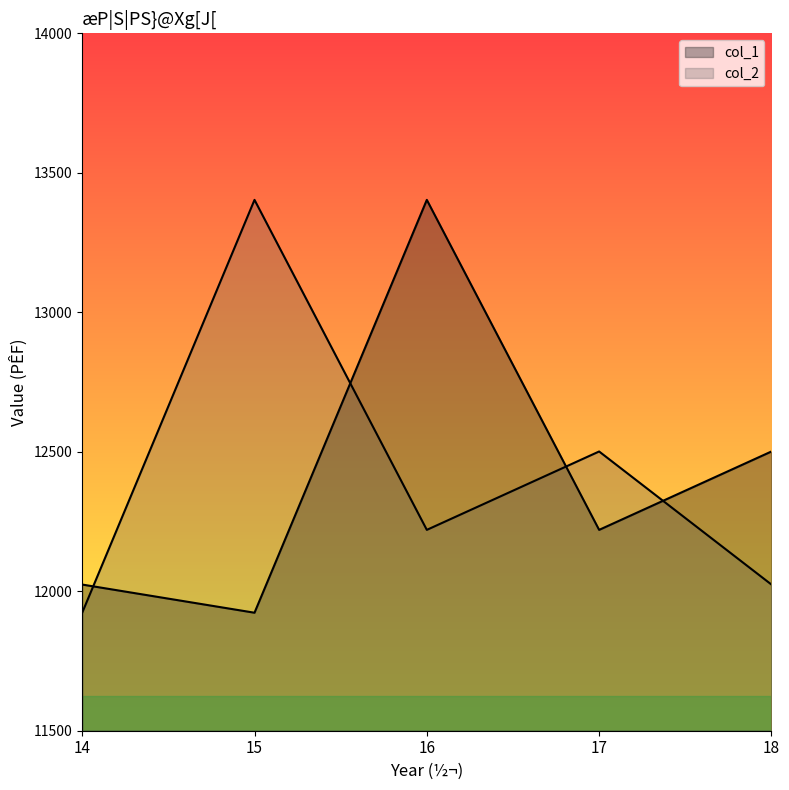

Does the chart display data point markers on the line(s)?

No